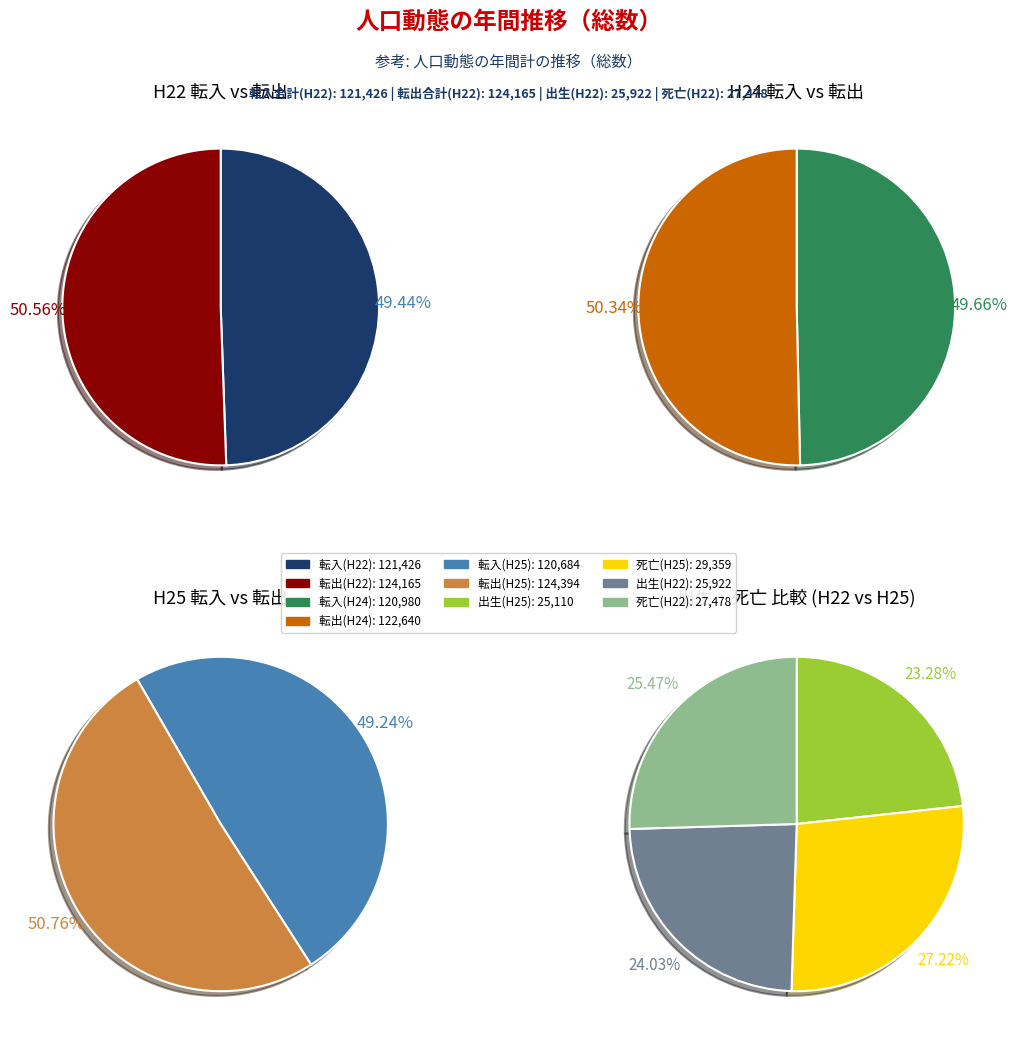

How many slices are in this pie chart?

4